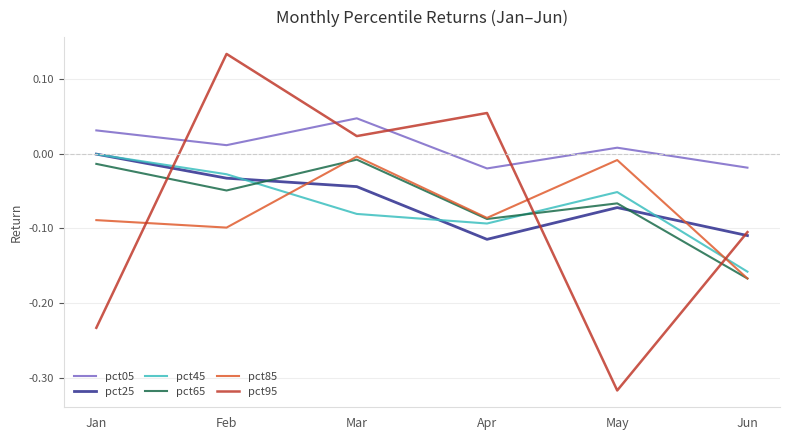

The pct45 series shows -0.0 at Jun. True or false?

False